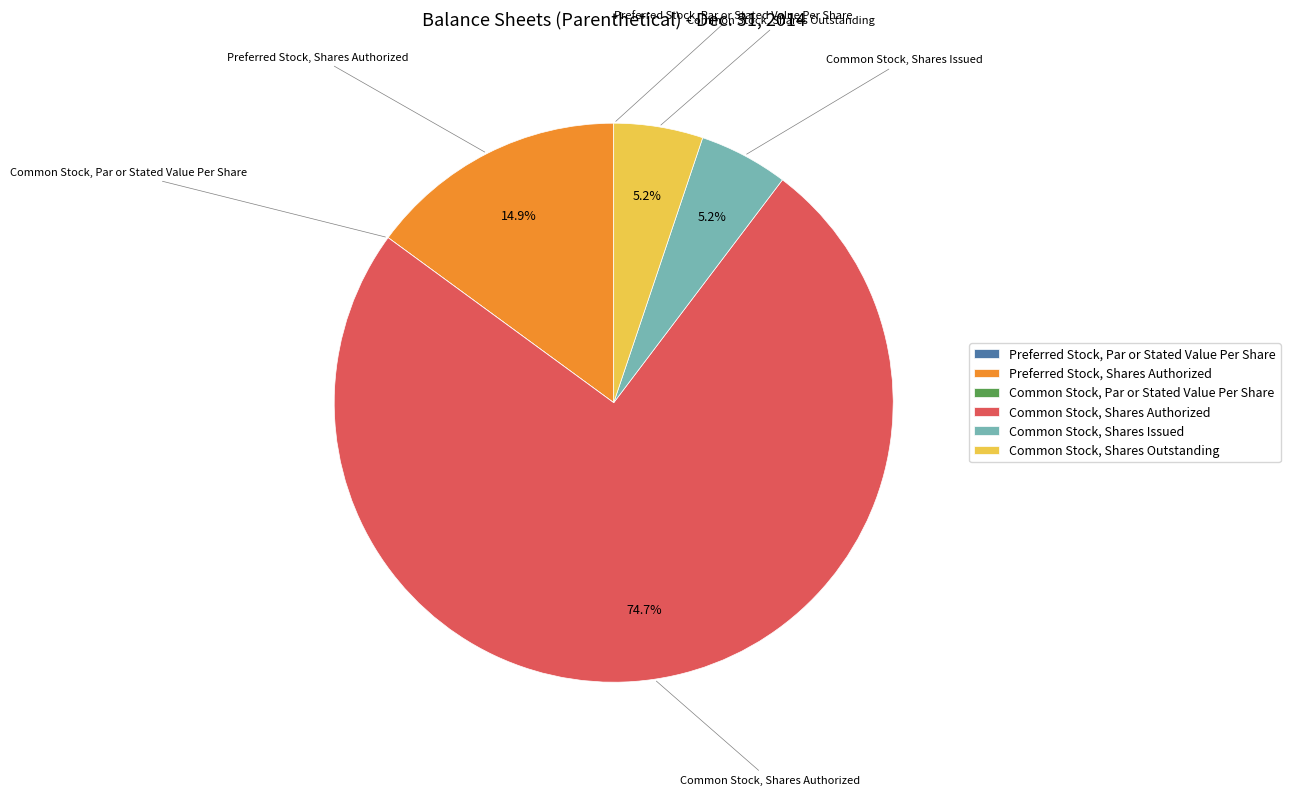

True or false: Common Stock, Shares Issued accounts for 14% of the total.

False